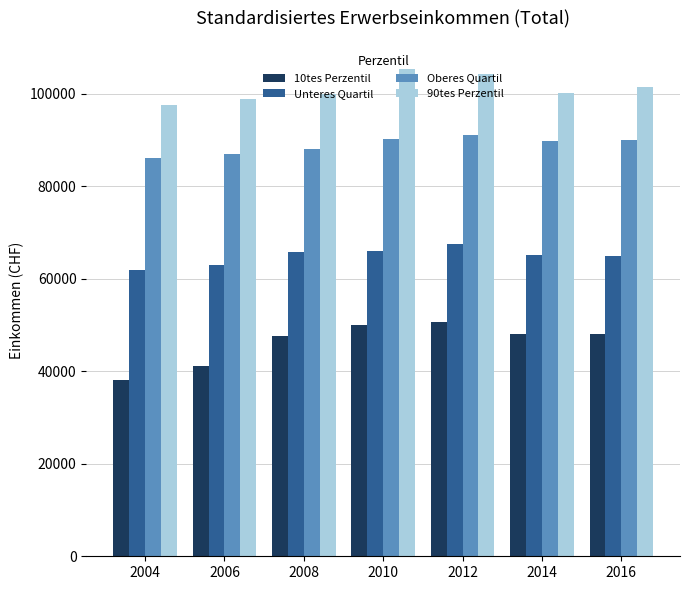

How many categories are shown in the chart?

7